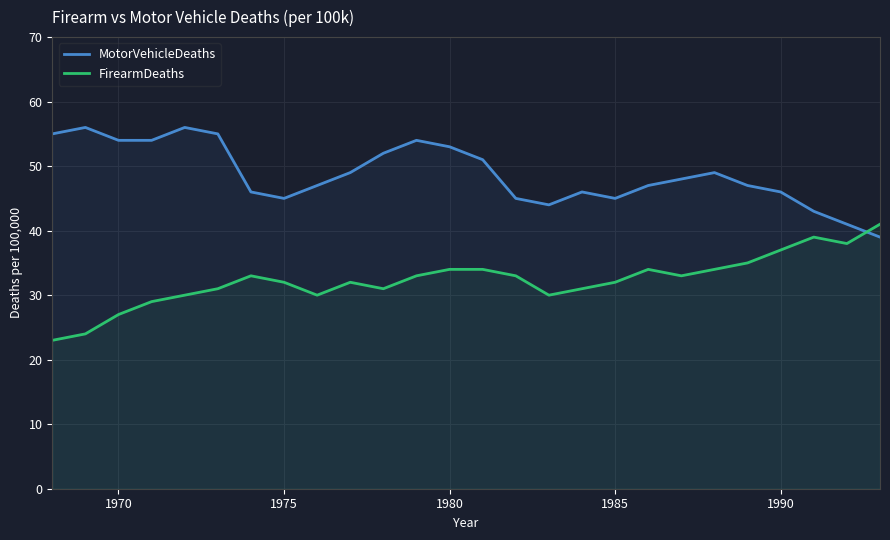

How many values in the MotorVehicleDeaths series exceed 48?

12